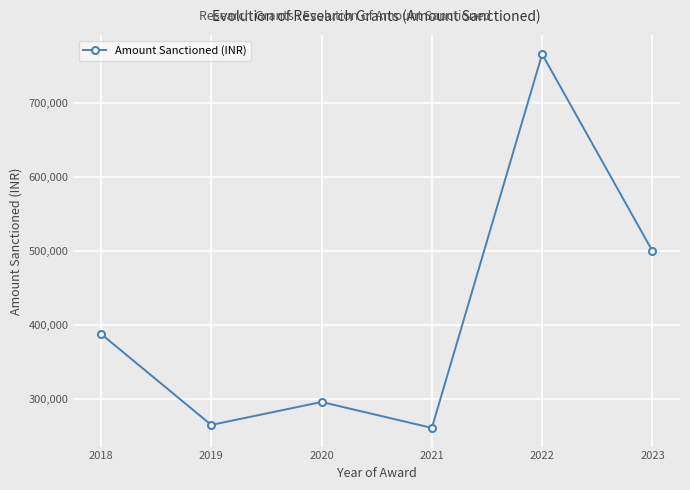

Reading left to right, transcribe all the data shown in this chart.

2018=388000	2019=265000	2020=296000	2021=261000	2022=766000	2023=500000